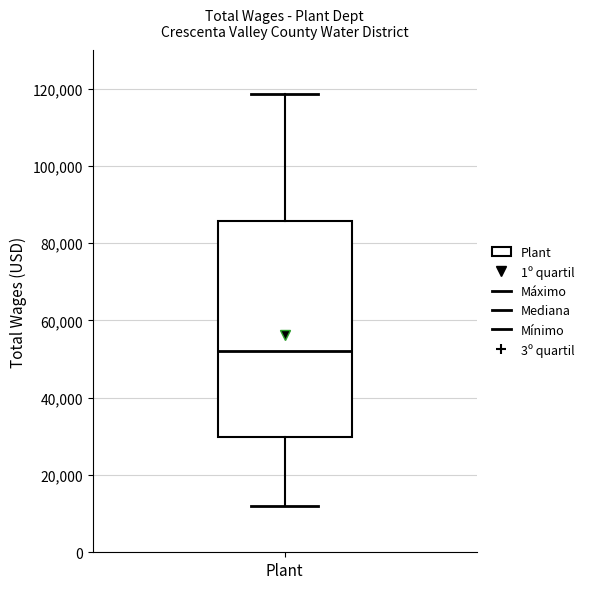

Read this box plot against the y-axis: the position of the median line, the range covered by the box, and the ends of both whiskers. The values are not printed on the chart, so give them approximately, as read against the axis.

median 52000, box 30000 to 86000, whiskers 12000 to 118000